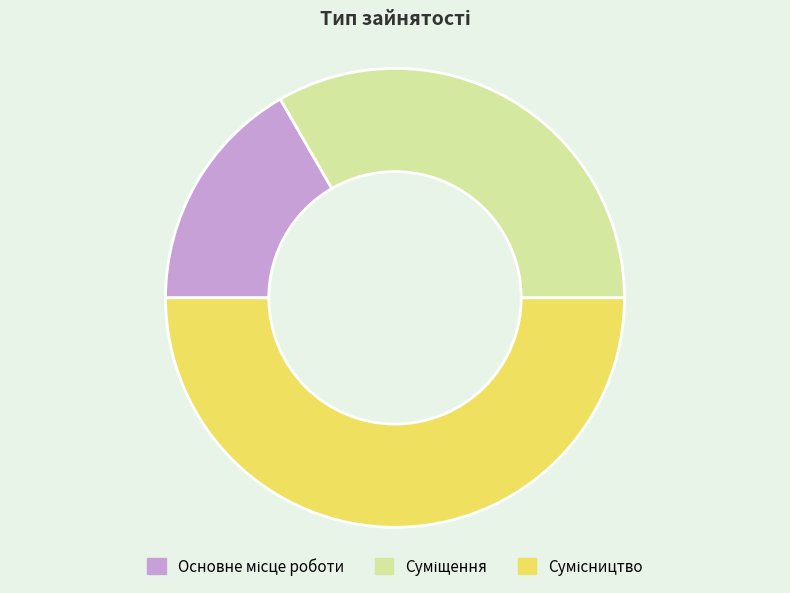

Does Сумісництво represent more than half of the total?

No